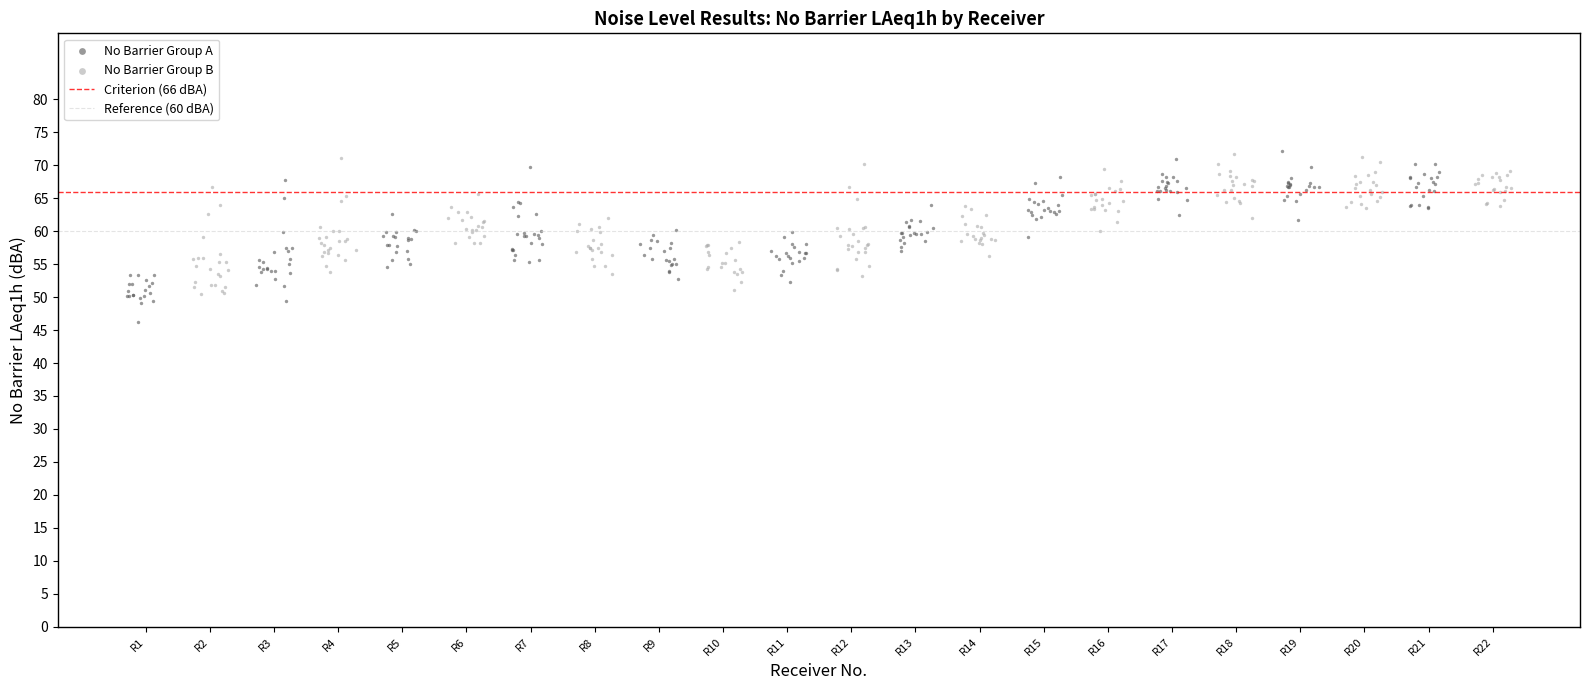

Which series has the largest Y range (max minus min)?

No Barrier Group A